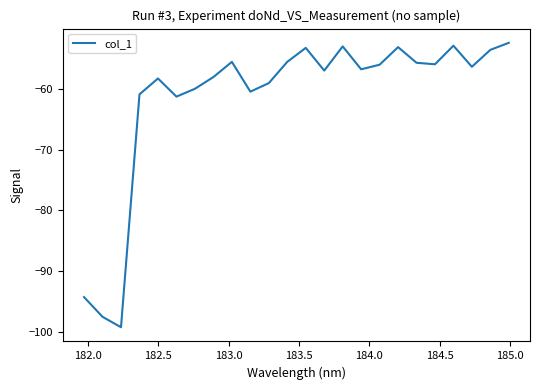

Does the chart display data point markers on the line(s)?

No